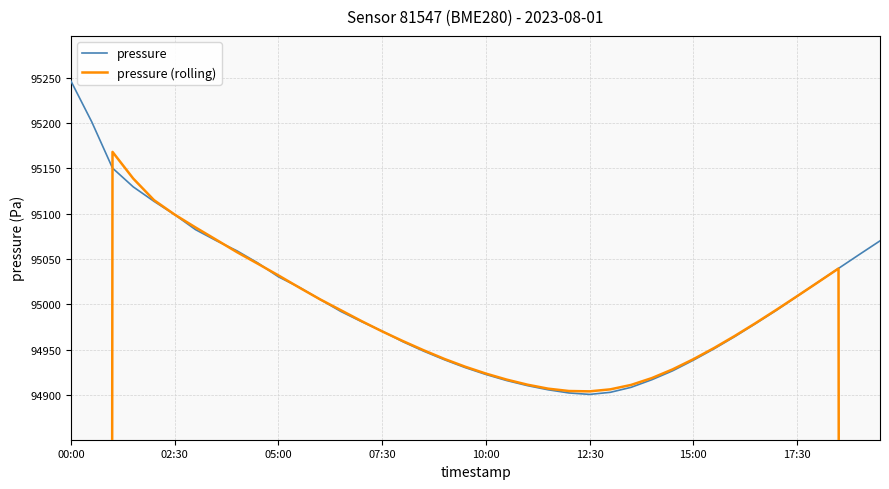

Which category has the highest value in the pressure series?

00:00